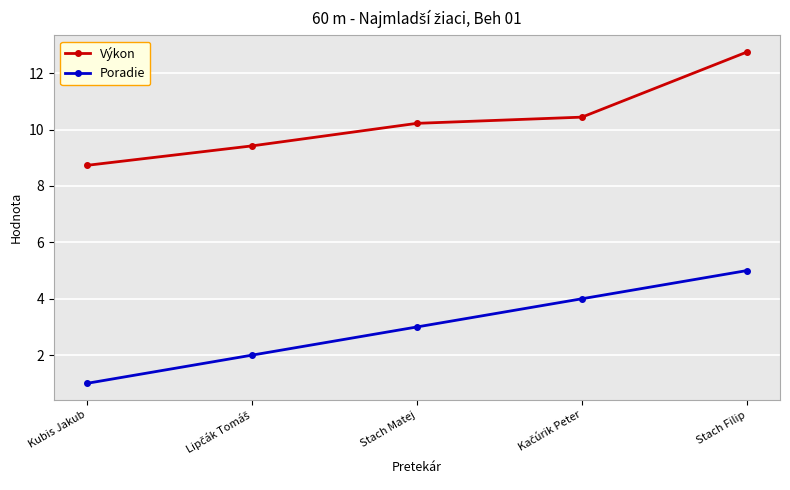

What is the difference between the highest and lowest values at Stach Matej?

7.2